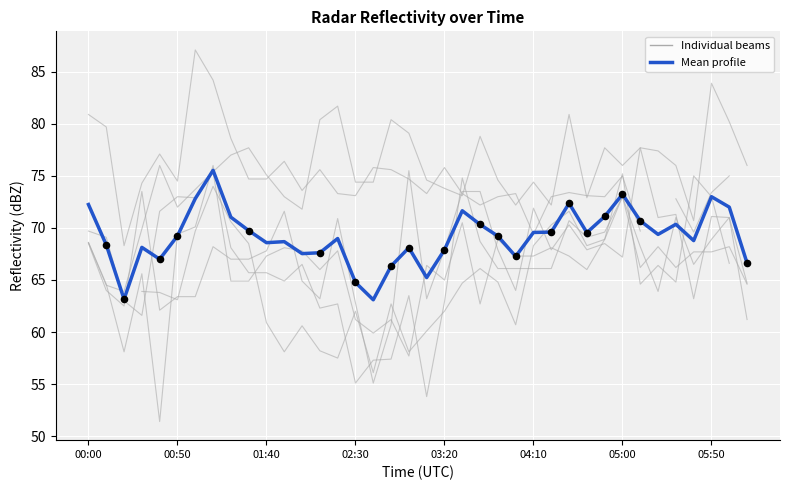

What is the change in value from 15 to 37?

+1.9